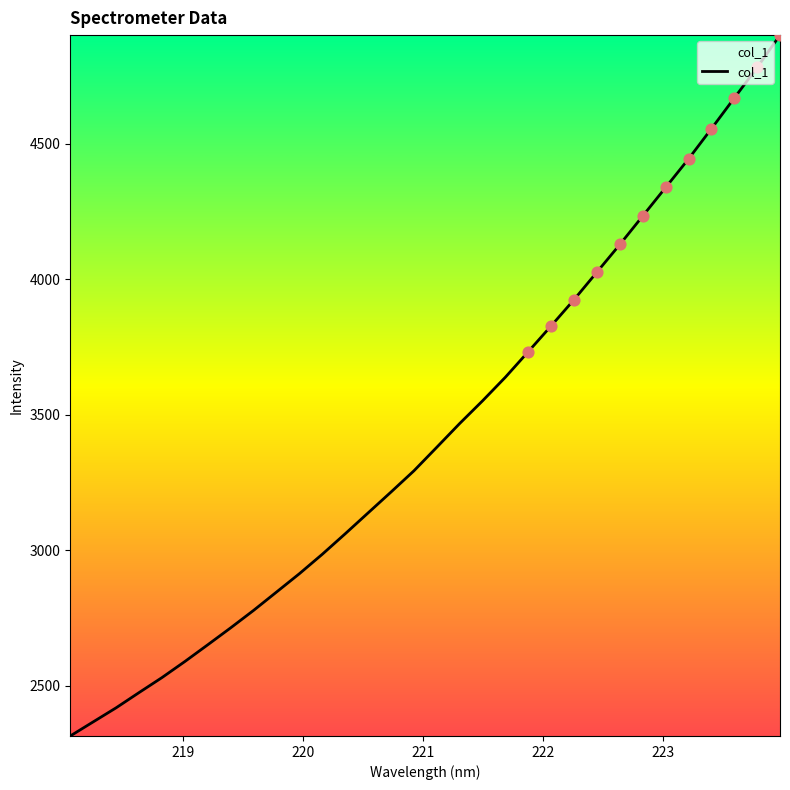

What is the maximum value shown in the chart?

4901.4